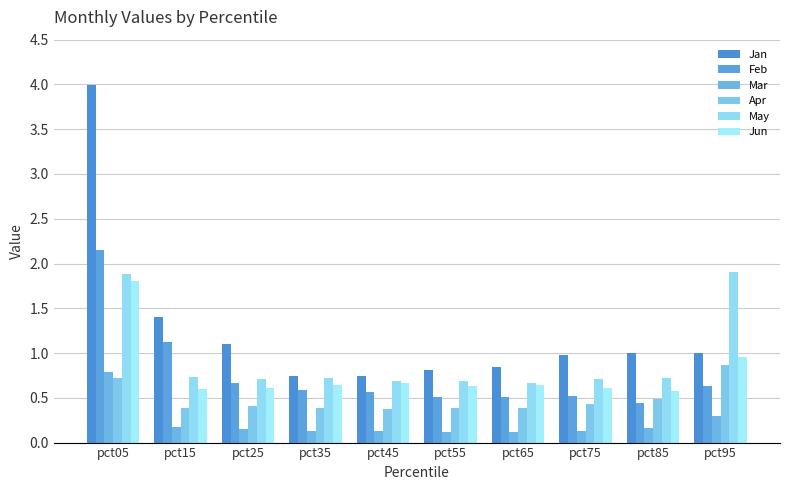

What is the greatest value displayed?

4.0